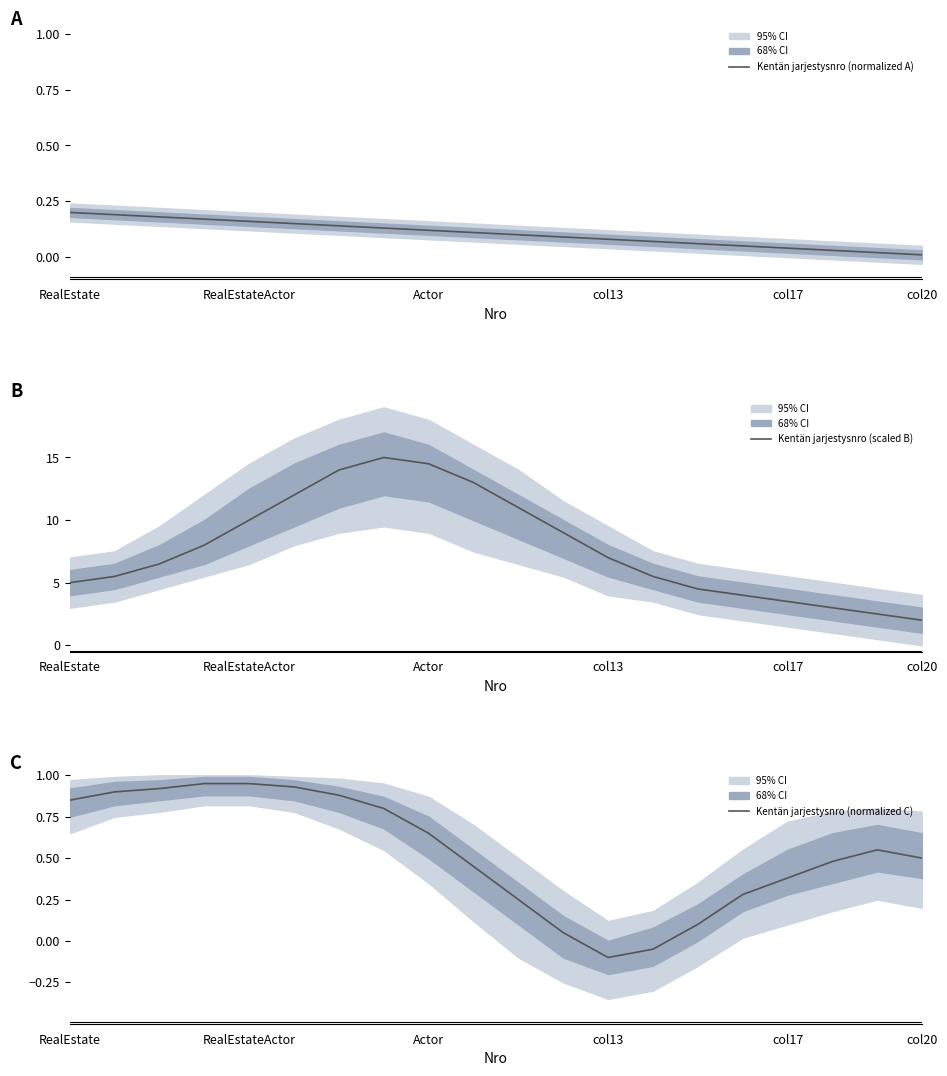

Where does the Kentän jarjestysnro (normalized C) series first go above 0?

RealEstate